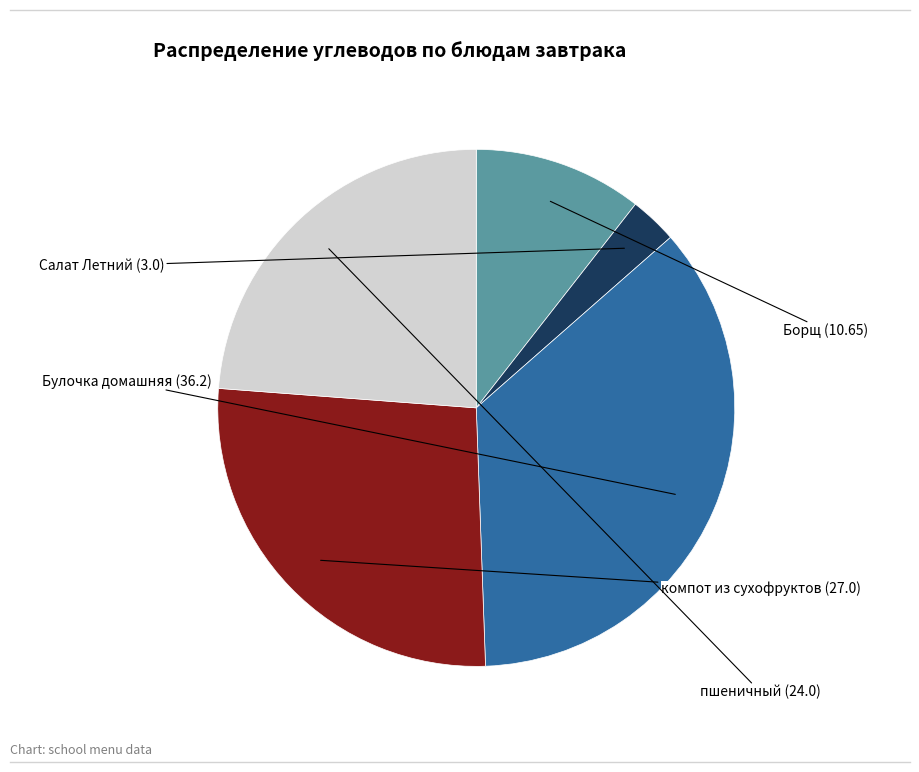

The Салат Летний slice represents 11% of the pie. True or false?

False